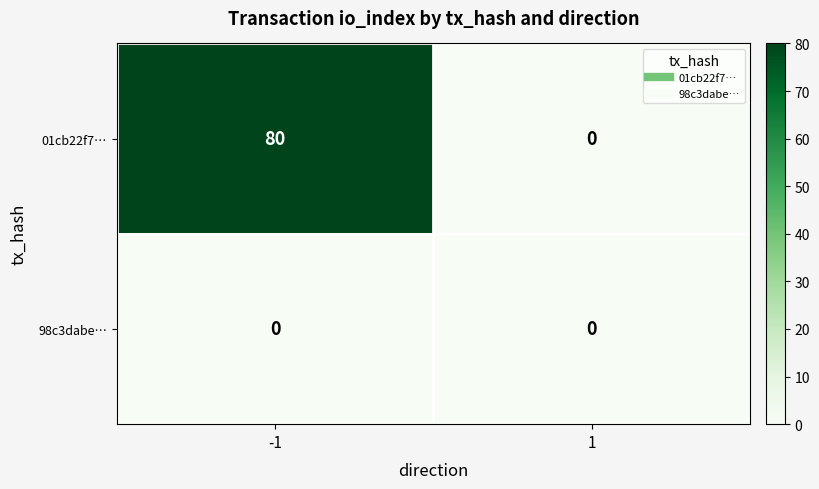

Reading left to right, transcribe all the data shown in this chart.

01cb22f7…: -1=80	1=0
98c3dabe…: -1=0	1=0